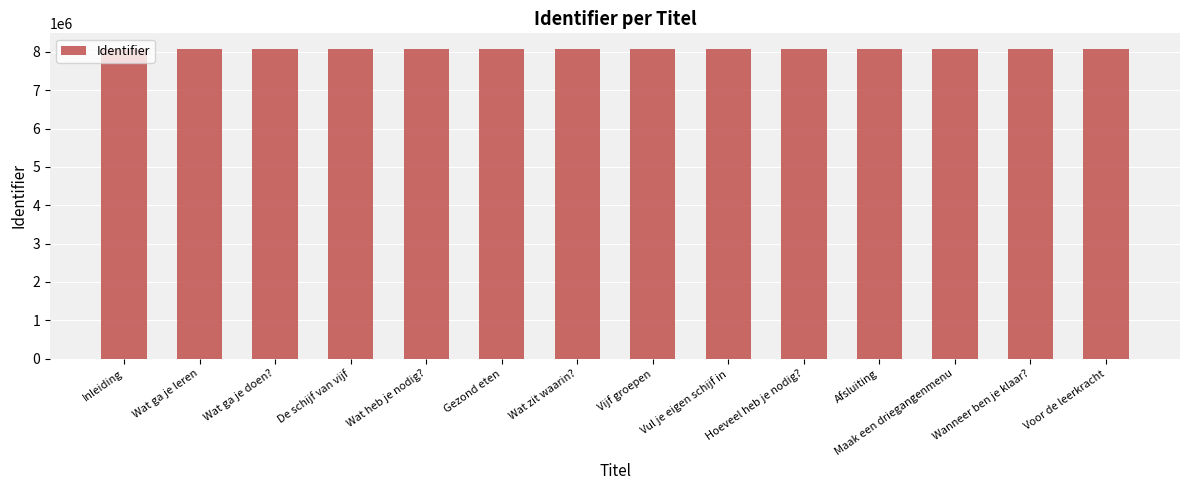

The chart shows a value of 8080320 at Wat zit waarin?. True or false?

True